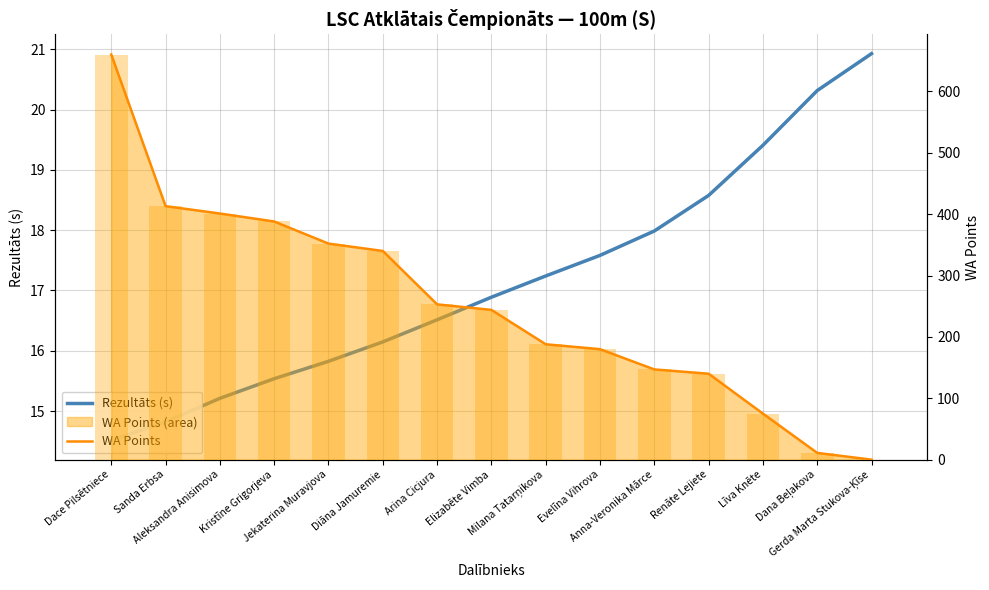

What is the sum of all WA Points values?

3792.0